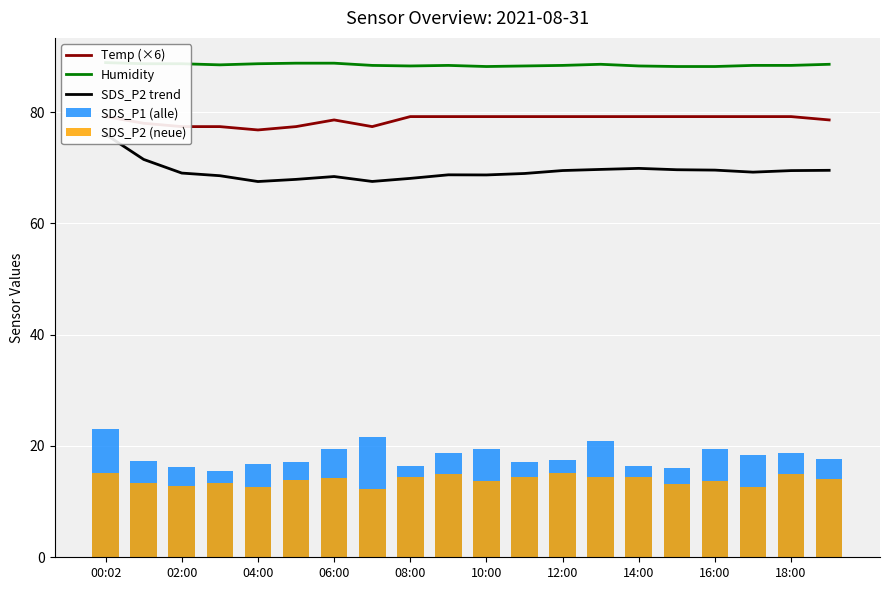

Reading left to right, extract all data points from this chart.

Temp (×6): 79.2	78.0	77.4	77.4	76.8	77.4	78.6	77.4	79.2	79.2	79.2	79.2	79.2	79.2	79.2	79.2	79.2	79.2	79.2	78.6
Humidity: 88.9	88.7	88.7	88.5	88.7	88.8	88.8	88.4	88.3	88.4	88.2	88.3	88.4	88.6	88.3	88.2	88.2	88.4	88.4	88.6
SDS_P2 trend: 76.0	71.5	69.0	68.6	67.5	67.9	68.4	67.5	68.1	68.7	68.7	69.0	69.5	69.7	69.9	69.6	69.6	69.2	69.5	69.5
SDS_P1 (alle): 23.1	17.2	16.3	15.6	16.8	17.1	19.4	21.7	16.4	18.8	19.5	17.1	17.6	20.8	16.4	16.0	19.5	18.4	18.8	17.6
SDS_P2 (neue): 15.2	13.4	12.8	13.4	12.7	14.0	14.3	12.3	14.5	14.9	13.7	14.4	15.2	14.5	14.5	13.2	13.7	12.6	14.9	14.1